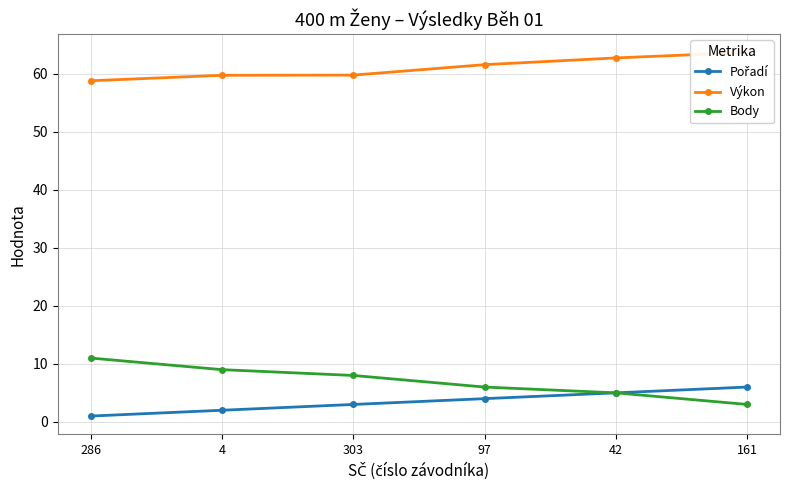

Which category has the lowest value across all series?

286